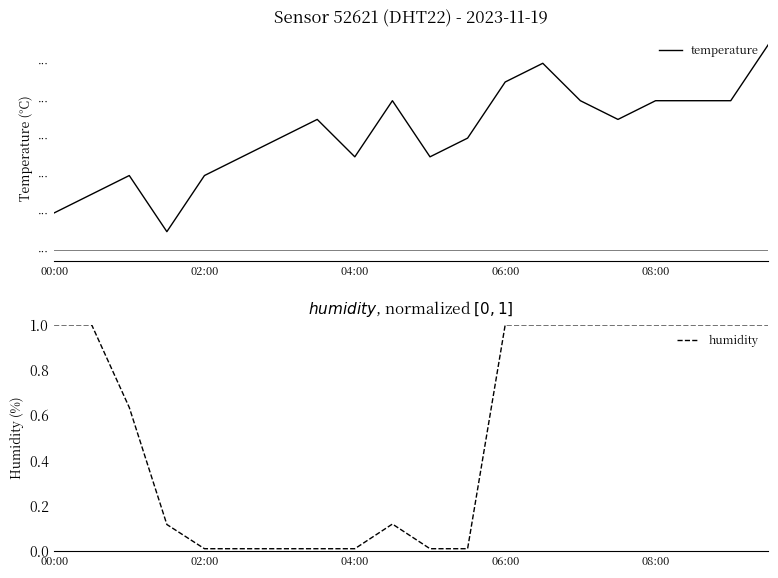

At 02:00, list the series in order from largest to smallest.

temperature, humidity